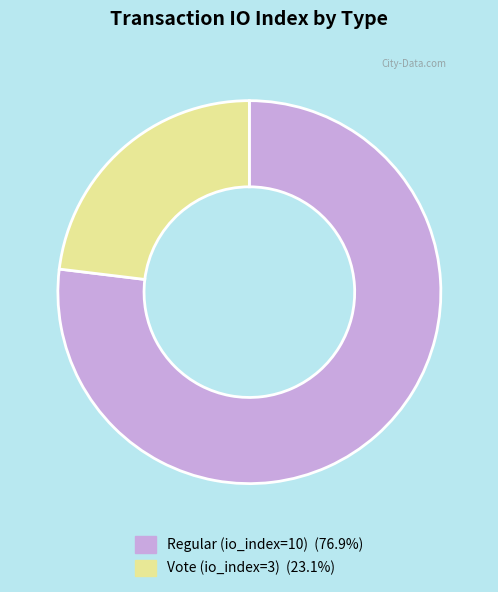

Combined, do Regular (io_index=10) and Vote (io_index=3) account for over 50%?

Yes